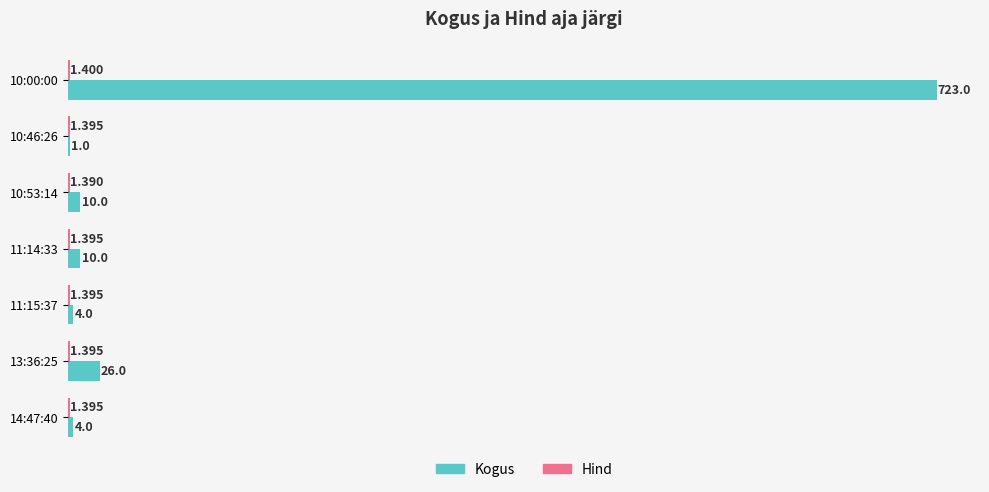

Between 10:00:00 and 10:53:14, which series saw the biggest shift?

Kogus